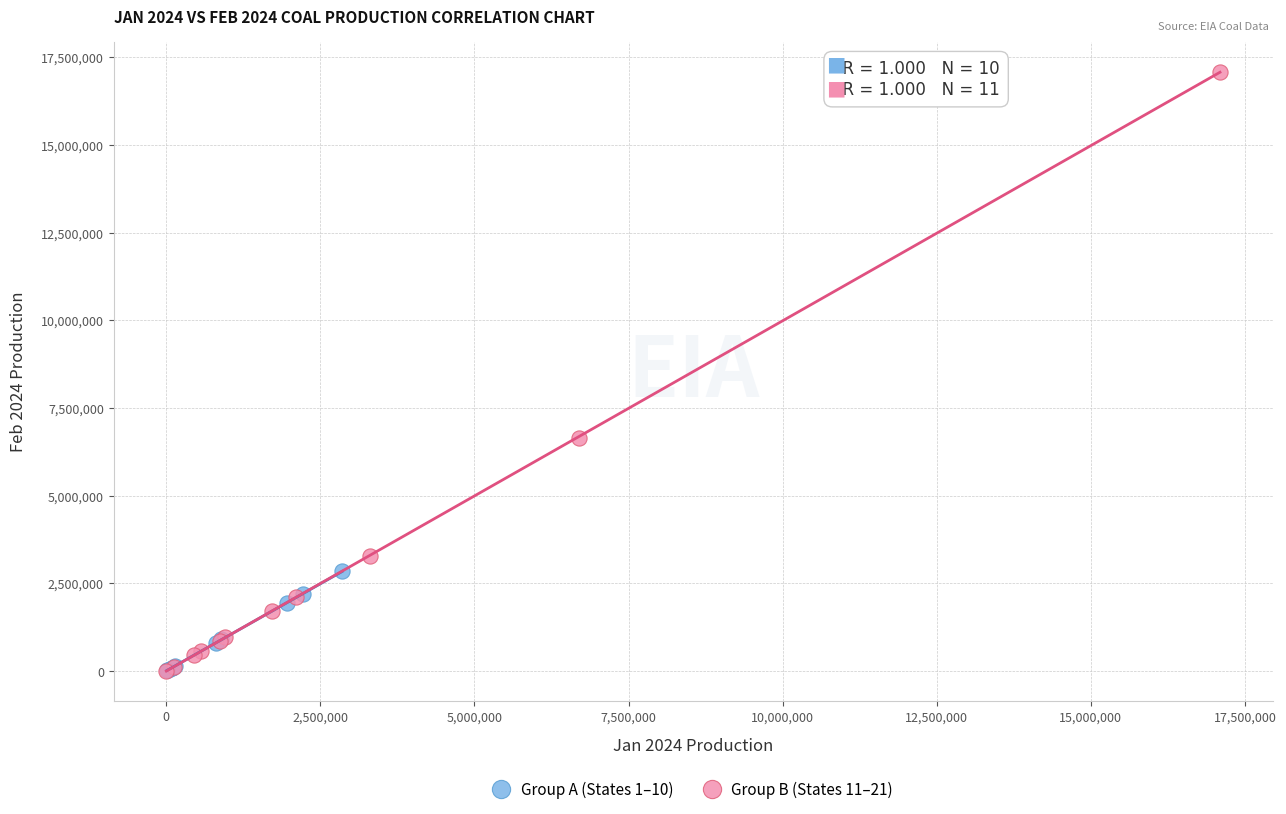

Which series reaches the maximum Y coordinate?

Group B (States 11–21)